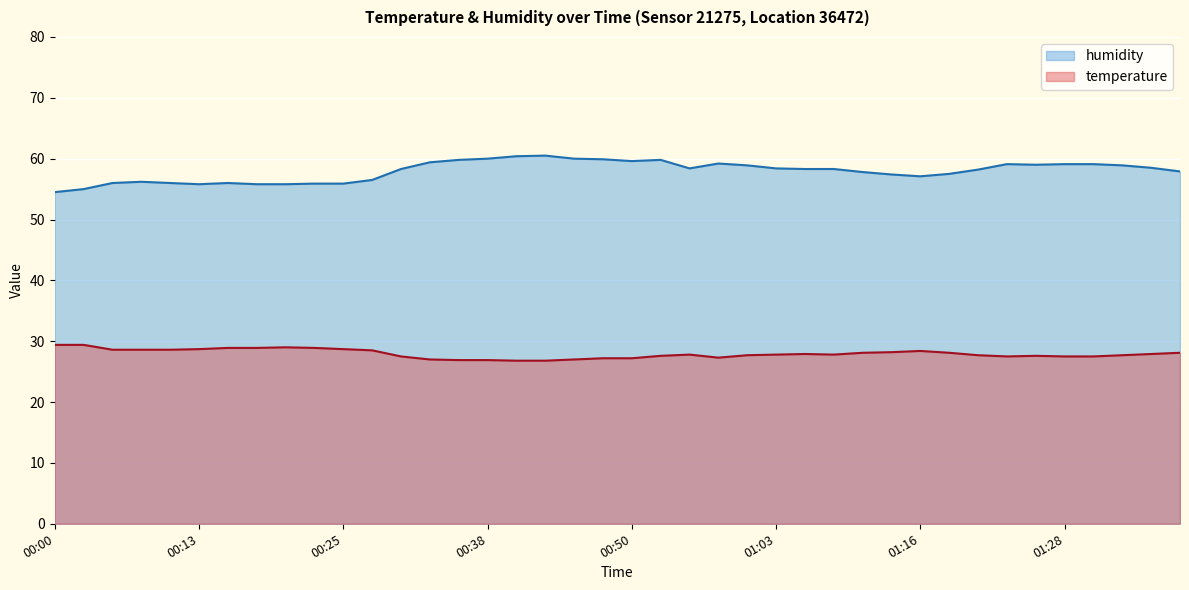

What are all the series names shown in the legend?

humidity, temperature